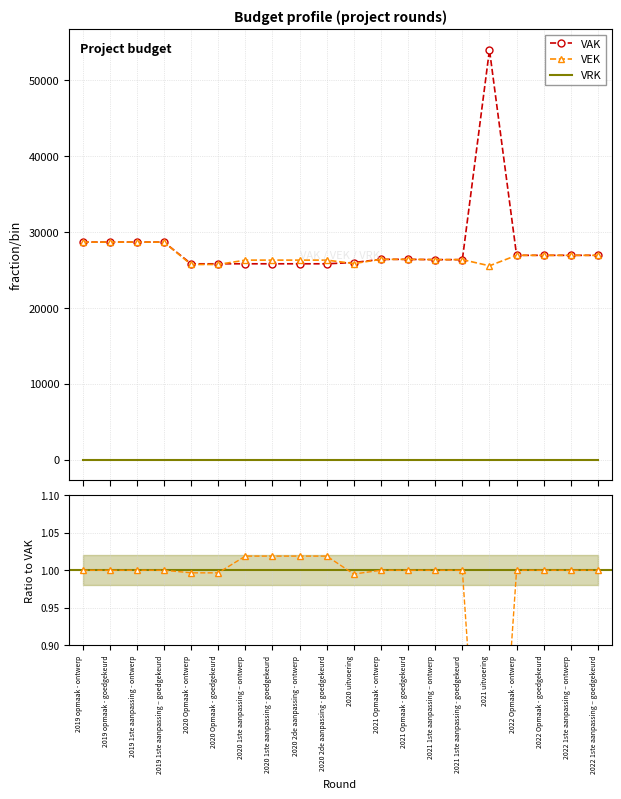

Which category has the highest value in the VEK series?

2019 opmaak - ontwerp